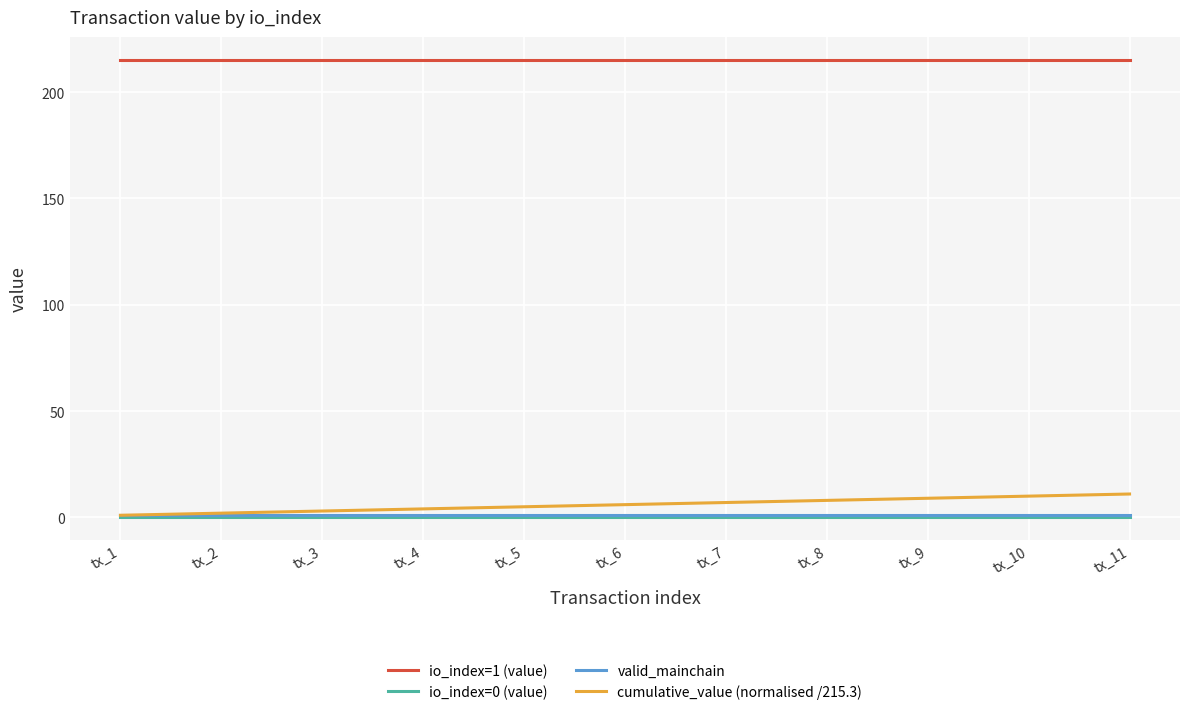

Reading left to right, transcribe all the data shown in this chart.

io_index=1 (value): tx_1=215.2	tx_2=215.2	tx_3=215.2	tx_4=215.2	tx_5=215.2	tx_6=215.2	tx_7=215.2	tx_8=215.2	tx_9=215.2	tx_10=215.2	tx_11=215.2
io_index=0 (value): tx_1=0.1	tx_2=0.1	tx_3=0.1	tx_4=0.1	tx_5=0.1	tx_6=0.1	tx_7=0.1	tx_8=0.1	tx_9=0.1	tx_10=0.1	tx_11=0.1
valid_mainchain: tx_1=1.0	tx_2=1.0	tx_3=1.0	tx_4=1.0	tx_5=1.0	tx_6=1.0	tx_7=1.0	tx_8=1.0	tx_9=1.0	tx_10=1.0	tx_11=1.0
cumulative_value (normalised /215.3): tx_1=1.0	tx_2=2.0	tx_3=3.0	tx_4=4.0	tx_5=5.0	tx_6=6.0	tx_7=7.0	tx_8=8.0	tx_9=9.0	tx_10=10.0	tx_11=11.0